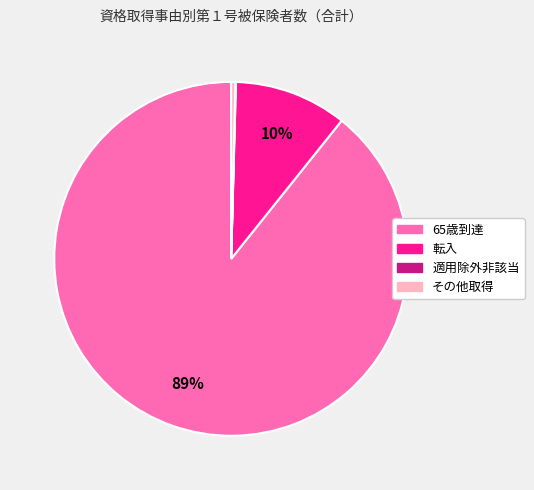

Is it true that その他取得 is 0% of the pie?

True